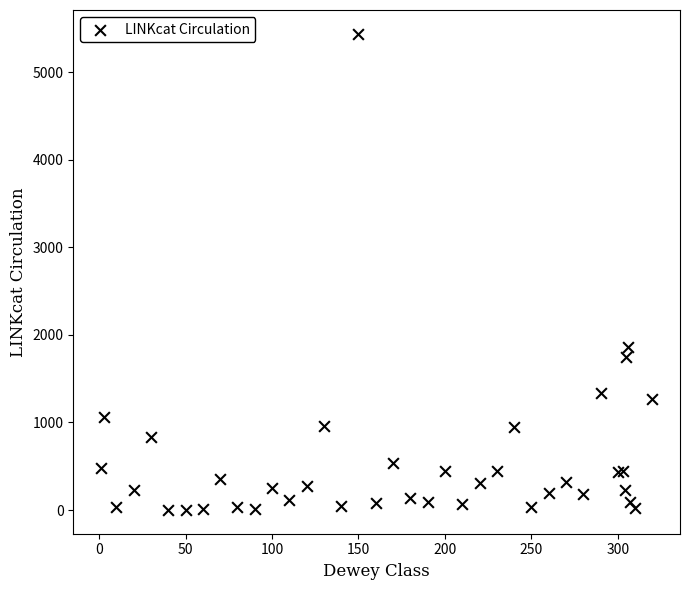

What Y value in the scatter plot is closest to 2719?

1858